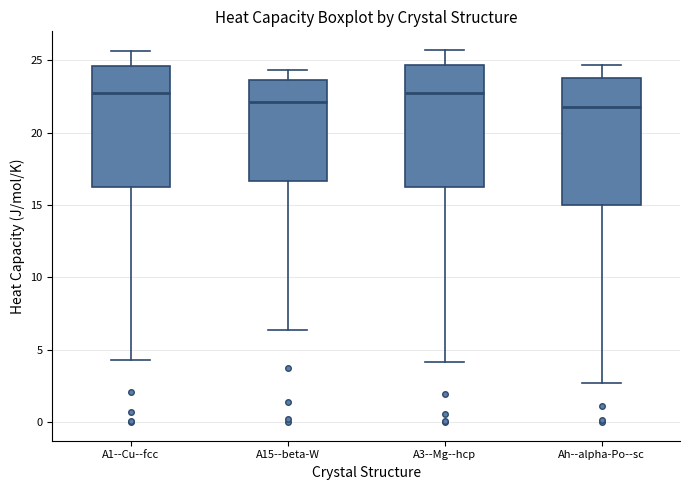

Where does the lower whisker of the box for Ah--alpha-Po--sc end on the y-axis? The values are not printed on the chart, so give them approximately, as read against the axis.

2.5